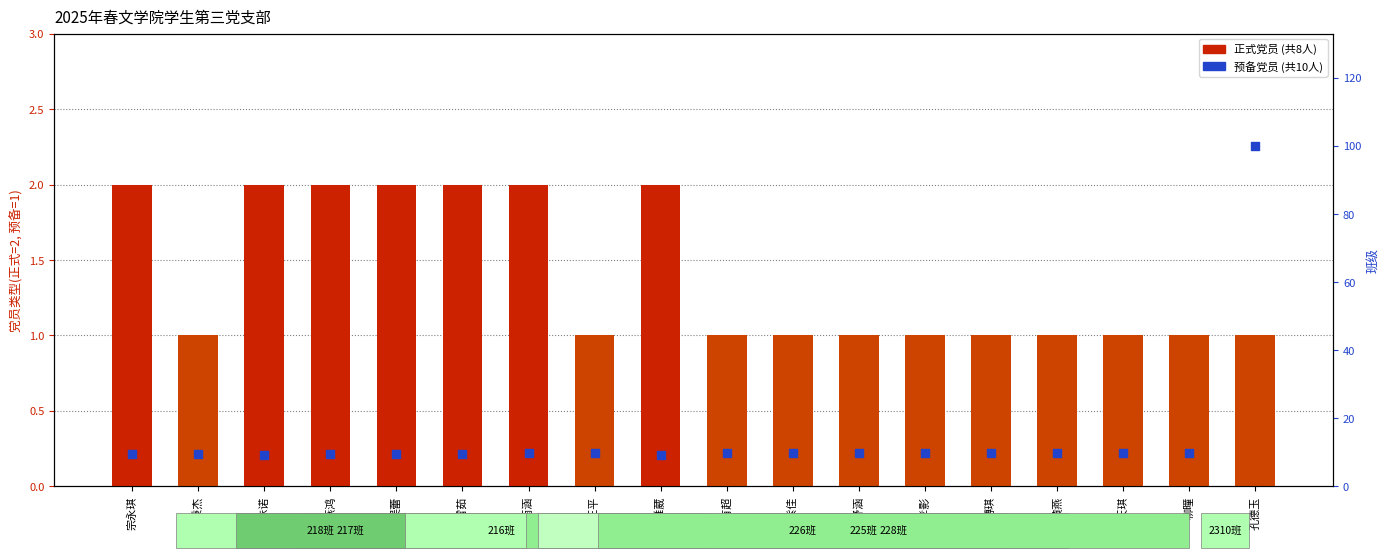

Which series has the largest total across all categories?

班级编号比值